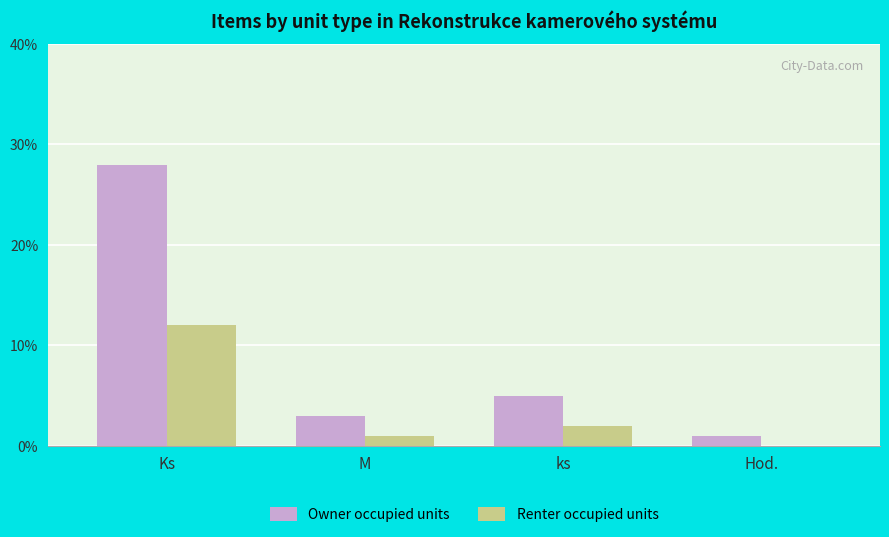

The value of Renter occupied units at Ks is 12. True or false?

True